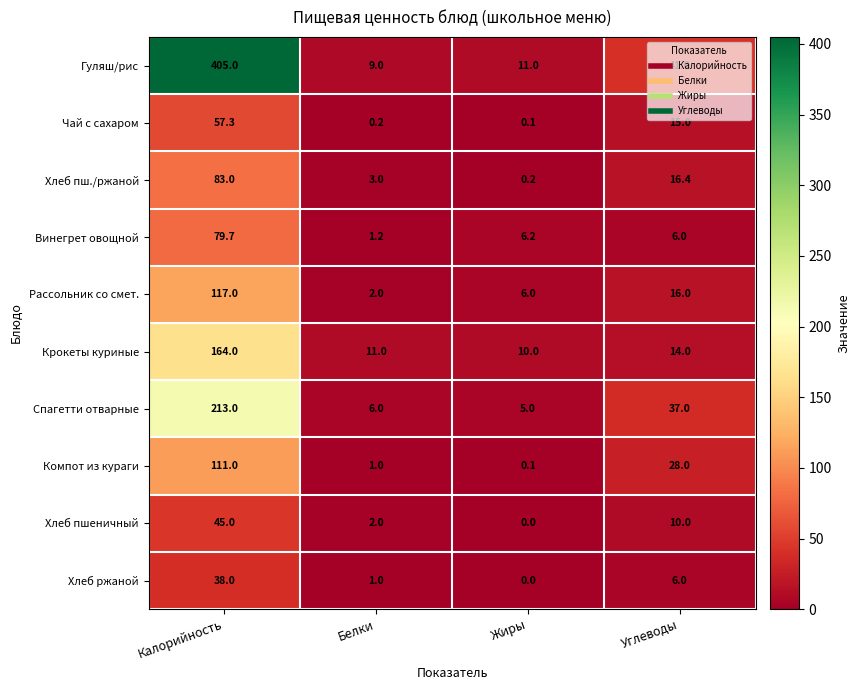

Is it true that Винегрет овощной equals 79.7 at Калорийность?

True